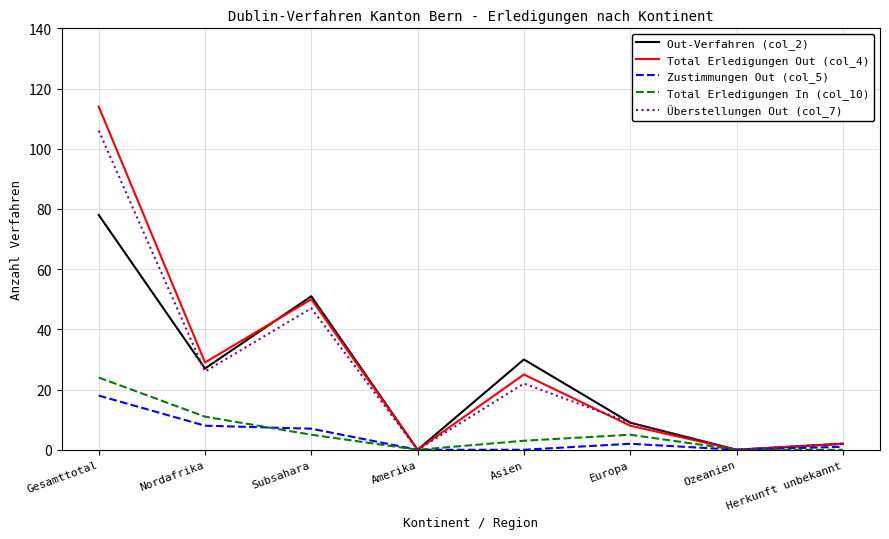

What position from the right is Subsahara?

6